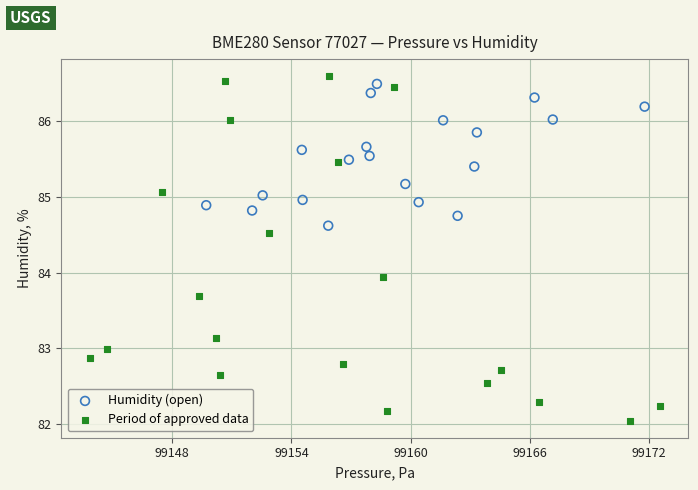

Which series has the widest spread of Y values?

Period of approved data